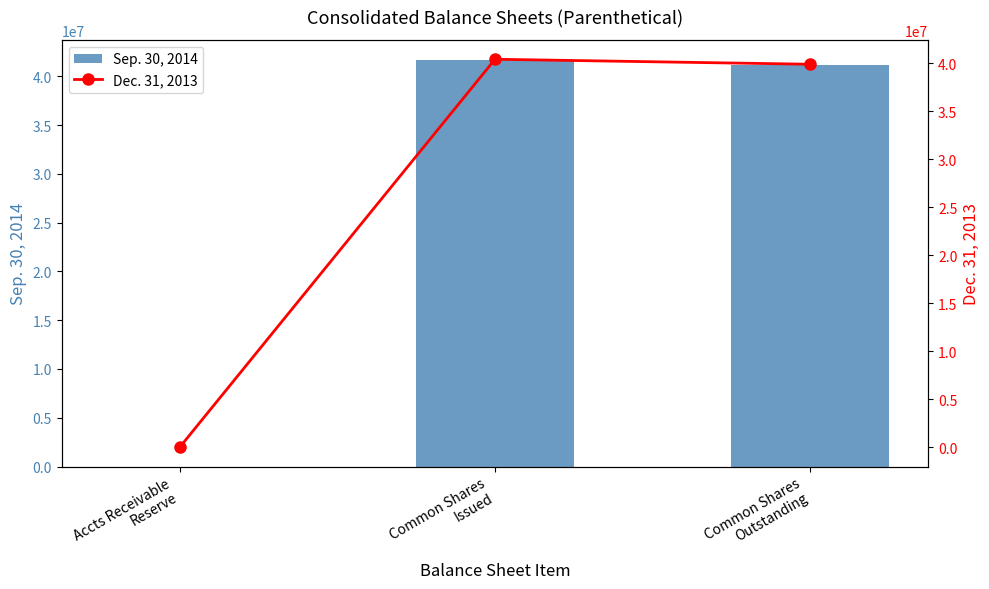

Reading left to right, list all the values displayed in this chart.

Sep. 30, 2014: Accts Receivable
Reserve=522	Common Shares
Issued=41655709	Common Shares
Outstanding=41135495
Dec. 31, 2013: Accts Receivable
Reserve=731	Common Shares
Issued=40409791	Common Shares
Outstanding=39889577